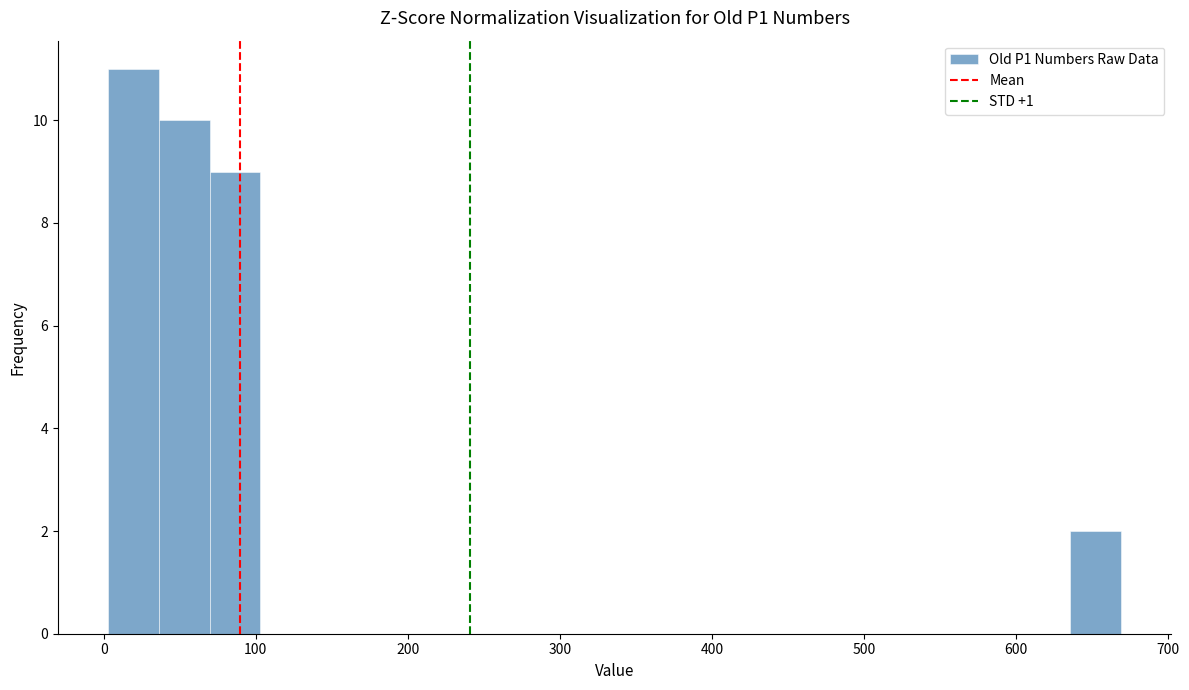

Around what value on the x-axis is the tallest bar? Give the approximate position of its centre, as read against the axis.

20